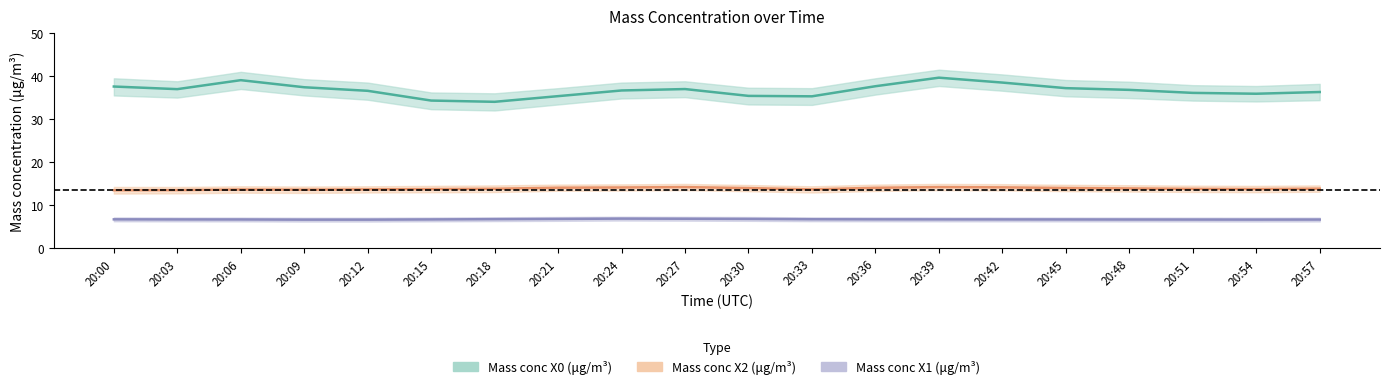

Reading left to right, list all the values displayed in this chart.

Mass conc X0 (μg/m³): 20:00=37.6	20:03=37.0	20:06=39.1	20:09=37.4	20:12=36.6	20:15=34.3	20:18=34.0	20:21=35.3	20:24=36.7	20:27=37.0	20:30=35.4	20:33=35.3	20:36=37.6	20:39=39.6	20:42=38.5	20:45=37.2	20:48=36.8	20:51=36.1	20:54=35.9	20:57=36.3
Mass conc X2 (μg/m³): 20:00=13.4	20:03=13.5	20:06=13.6	20:09=13.6	20:12=13.6	20:15=13.7	20:18=13.8	20:21=14.0	20:24=14.1	20:27=14.2	20:30=13.9	20:33=13.6	20:36=14.0	20:39=14.2	20:42=14.1	20:45=13.9	20:48=13.8	20:51=13.8	20:54=13.7	20:57=13.8
Mass conc X1 (μg/m³): 20:00=6.7	20:03=6.6	20:06=6.6	20:09=6.6	20:12=6.6	20:15=6.6	20:18=6.7	20:21=6.8	20:24=6.8	20:27=6.8	20:30=6.8	20:33=6.7	20:36=6.7	20:39=6.6	20:42=6.6	20:45=6.6	20:48=6.6	20:51=6.6	20:54=6.6	20:57=6.6